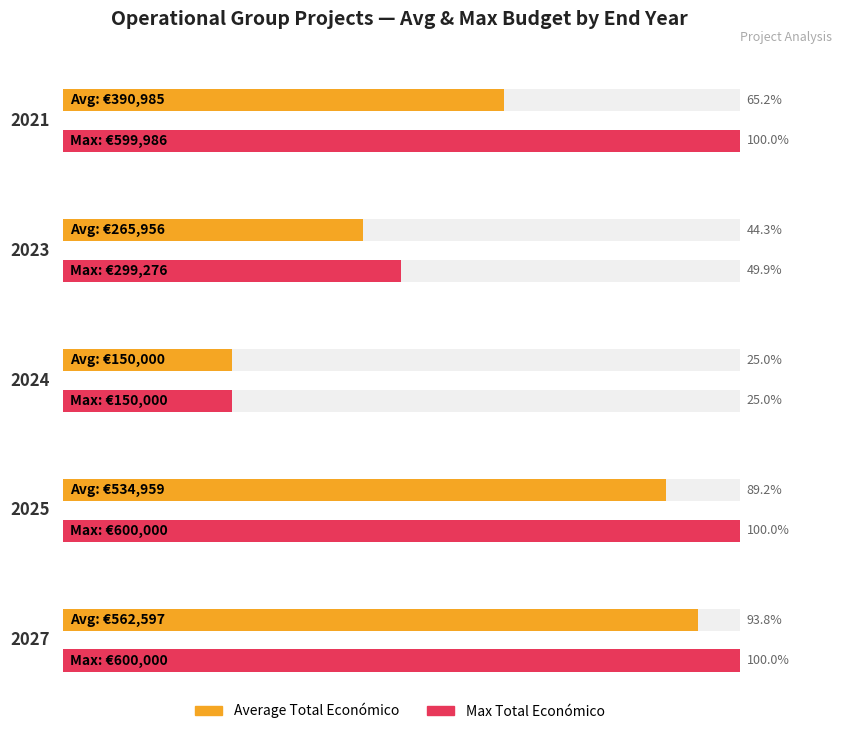

The value of Average Total Económico (M€) at 2023 is 91149. True or false?

False